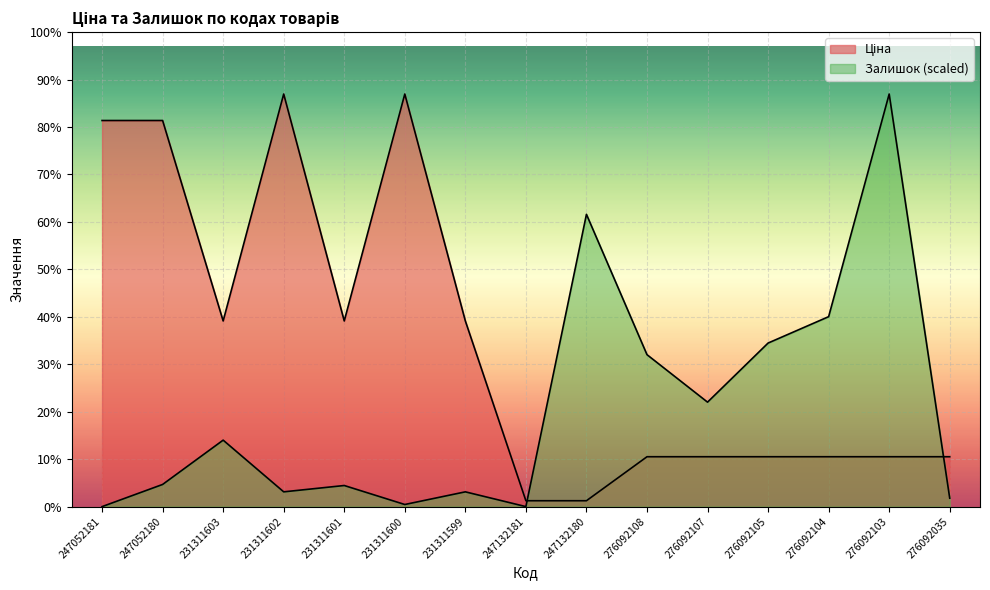

Reading left to right, list all the values displayed in this chart.

Ціна: 247052181=6713.0	247052180=6713.0	231311603=3228.1	231311602=7173.5	231311601=3228.1	231311600=7173.5	231311599=3228.1	247132181=102.3	247132180=102.3	276092108=867.3	276092107=867.3	276092105=867.3	276092104=867.3	276092103=867.3	276092035=867.3
Залишок: 247052181=0.0	247052180=385.3	231311603=1155.8	231311602=256.9	231311601=366.9	231311600=36.7	231311599=256.9	247132181=0.0	247132180=5082.0	276092108=2641.9	276092107=1816.3	276092105=2843.7	276092104=3302.4	276092103=7173.5	276092035=146.8